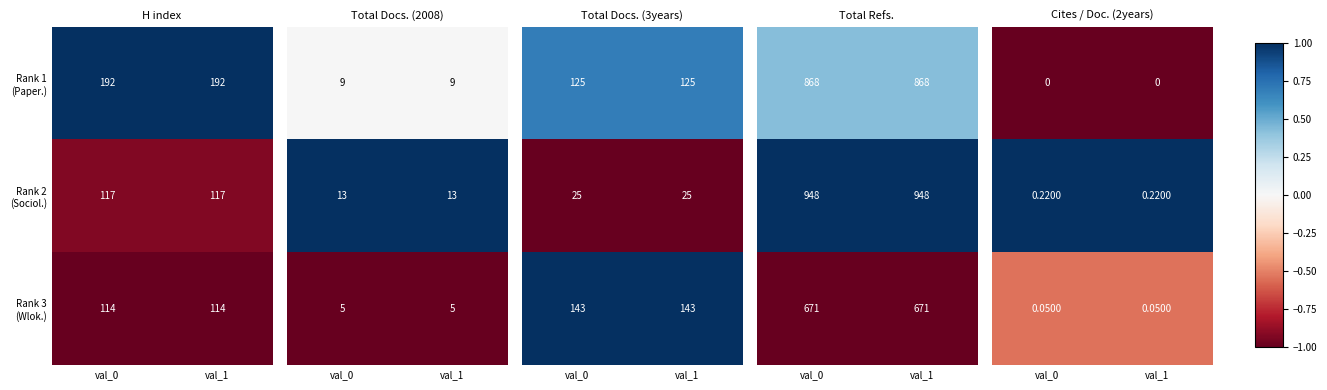

List the series in order of their peak value, highest first.

Rank 2 (Sociol.), Rank 3 (Wlok.), Rank 1 (Paper.)